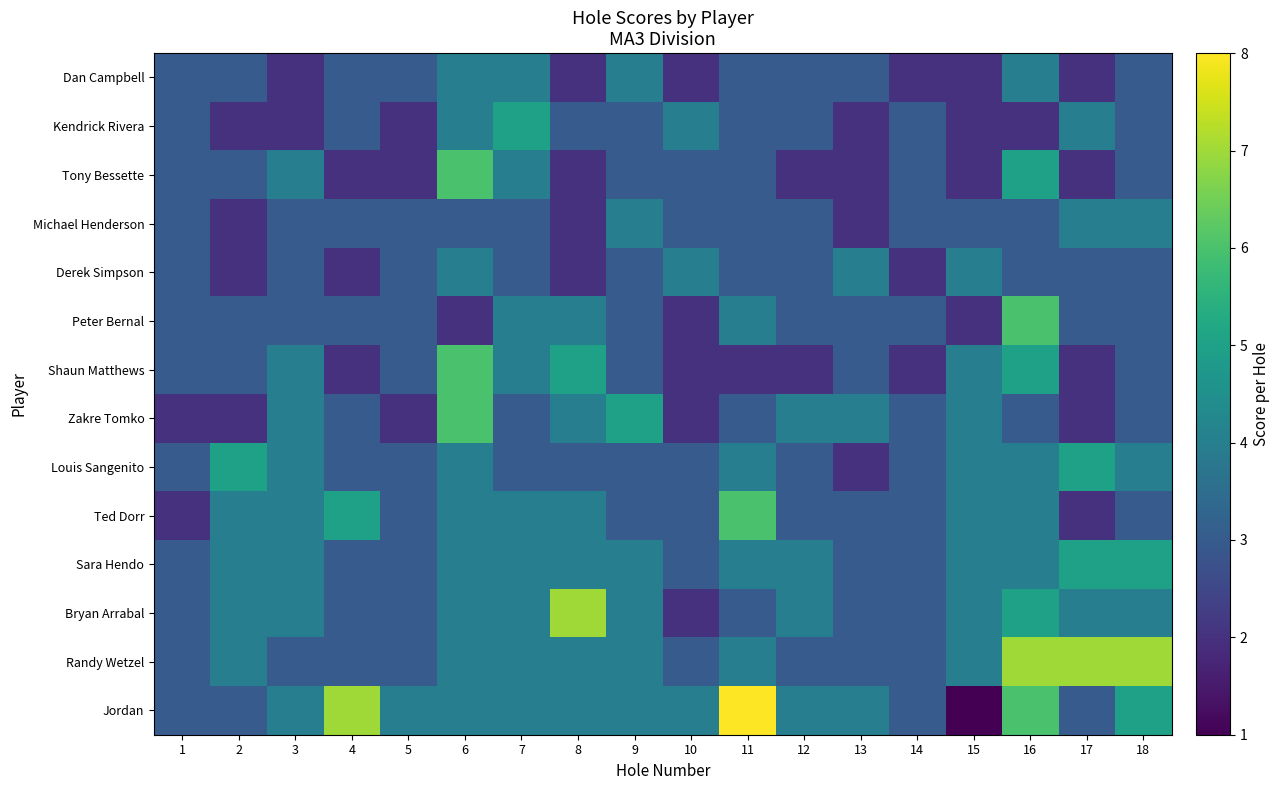

Reading left to right, transcribe all the data shown in this chart.

Dan Campbell: 1=3	2=3	3=2	4=3	5=3	6=4	7=4	8=2	9=4	10=2	11=3	12=3	13=3	14=2	15=2	16=4	17=2	18=3
Kendrick Rivera: 1=3	2=2	3=2	4=3	5=2	6=4	7=5	8=3	9=3	10=4	11=3	12=3	13=2	14=3	15=2	16=2	17=4	18=3
Tony Bessette: 1=3	2=3	3=4	4=2	5=2	6=6	7=4	8=2	9=3	10=3	11=3	12=2	13=2	14=3	15=2	16=5	17=2	18=3
Michael Henderson: 1=3	2=2	3=3	4=3	5=3	6=3	7=3	8=2	9=4	10=3	11=3	12=3	13=2	14=3	15=3	16=3	17=4	18=4
Derek Simpson: 1=3	2=2	3=3	4=2	5=3	6=4	7=3	8=2	9=3	10=4	11=3	12=3	13=4	14=2	15=4	16=3	17=3	18=3
Peter Bernal: 1=3	2=3	3=3	4=3	5=3	6=2	7=4	8=4	9=3	10=2	11=4	12=3	13=3	14=3	15=2	16=6	17=3	18=3
Shaun Matthews: 1=3	2=3	3=4	4=2	5=3	6=6	7=4	8=5	9=3	10=2	11=2	12=2	13=3	14=2	15=4	16=5	17=2	18=3
Zakre Tomko: 1=2	2=2	3=4	4=3	5=2	6=6	7=3	8=4	9=5	10=2	11=3	12=4	13=4	14=3	15=4	16=3	17=2	18=3
Louis Sangenito: 1=3	2=5	3=4	4=3	5=3	6=4	7=3	8=3	9=3	10=3	11=4	12=3	13=2	14=3	15=4	16=4	17=5	18=4
Ted Dorr: 1=2	2=4	3=4	4=5	5=3	6=4	7=4	8=4	9=3	10=3	11=6	12=3	13=3	14=3	15=4	16=4	17=2	18=3
Sara Hendo: 1=3	2=4	3=4	4=3	5=3	6=4	7=4	8=4	9=4	10=3	11=4	12=4	13=3	14=3	15=4	16=4	17=5	18=5
Bryan Arrabal: 1=3	2=4	3=4	4=3	5=3	6=4	7=4	8=7	9=4	10=2	11=3	12=4	13=3	14=3	15=4	16=5	17=4	18=4
Randy Wetzel: 1=3	2=4	3=3	4=3	5=3	6=4	7=4	8=4	9=4	10=3	11=4	12=3	13=3	14=3	15=4	16=7	17=7	18=7
Jordan: 1=3	2=3	3=4	4=7	5=4	6=4	7=4	8=4	9=4	10=4	11=8	12=4	13=4	14=3	15=1	16=6	17=3	18=5